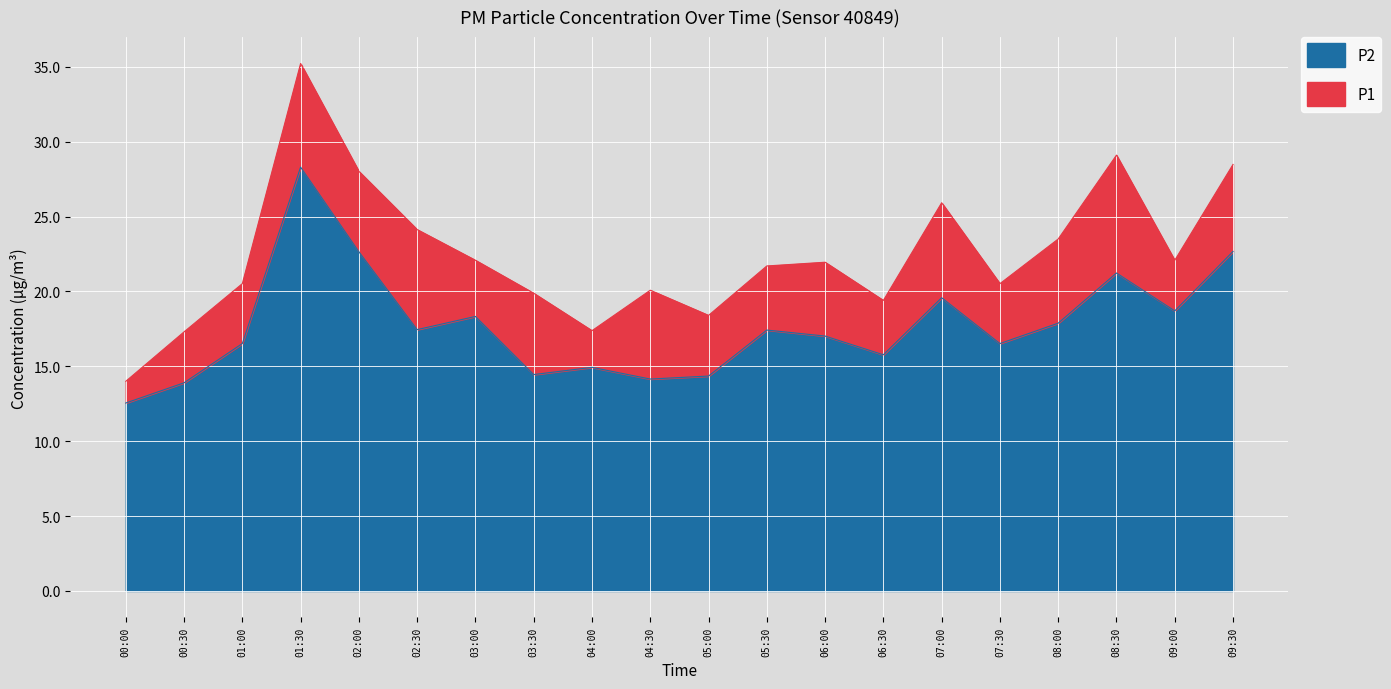

Which label corresponds to the largest value in the chart?

01:30